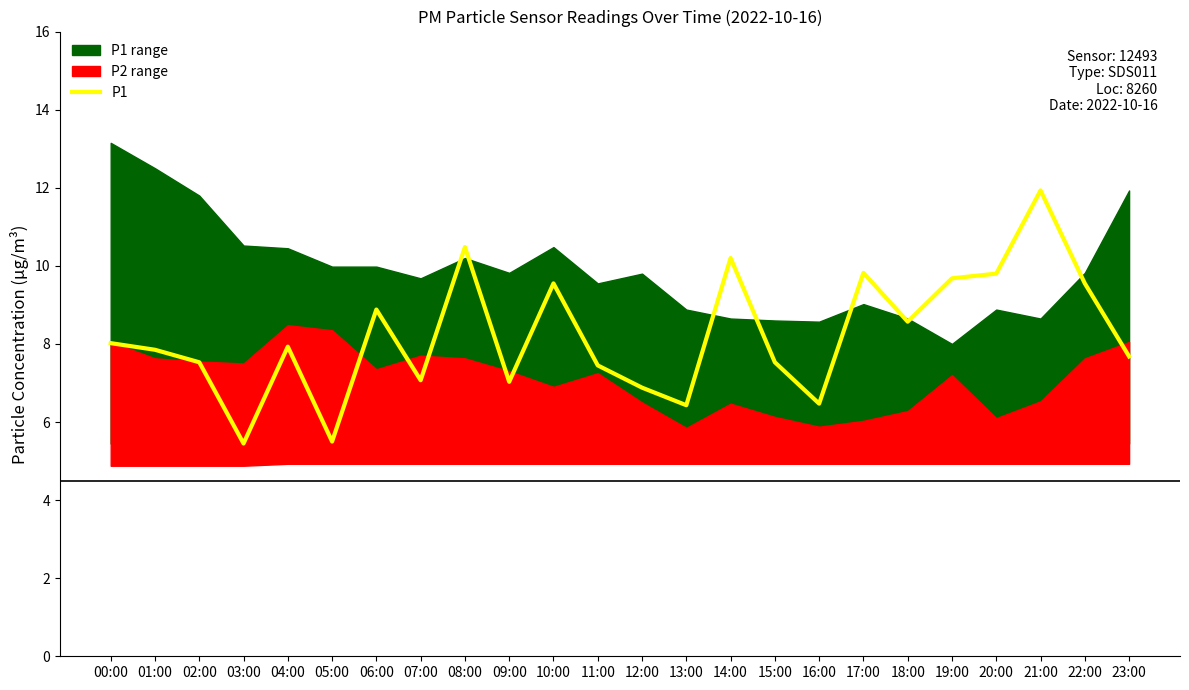

Reading left to right, what are all the values shown in this chart?

00:00=8.0	01:00=7.8	02:00=7.5	03:00=5.5	04:00=7.9	05:00=5.5	06:00=8.9	07:00=7.1	08:00=10.5	09:00=7.0	10:00=9.6	11:00=7.5	12:00=6.9	13:00=6.4	14:00=10.2	15:00=7.5	16:00=6.5	17:00=9.8	18:00=8.6	19:00=9.7	20:00=9.8	21:00=11.9	22:00=9.6	23:00=7.7